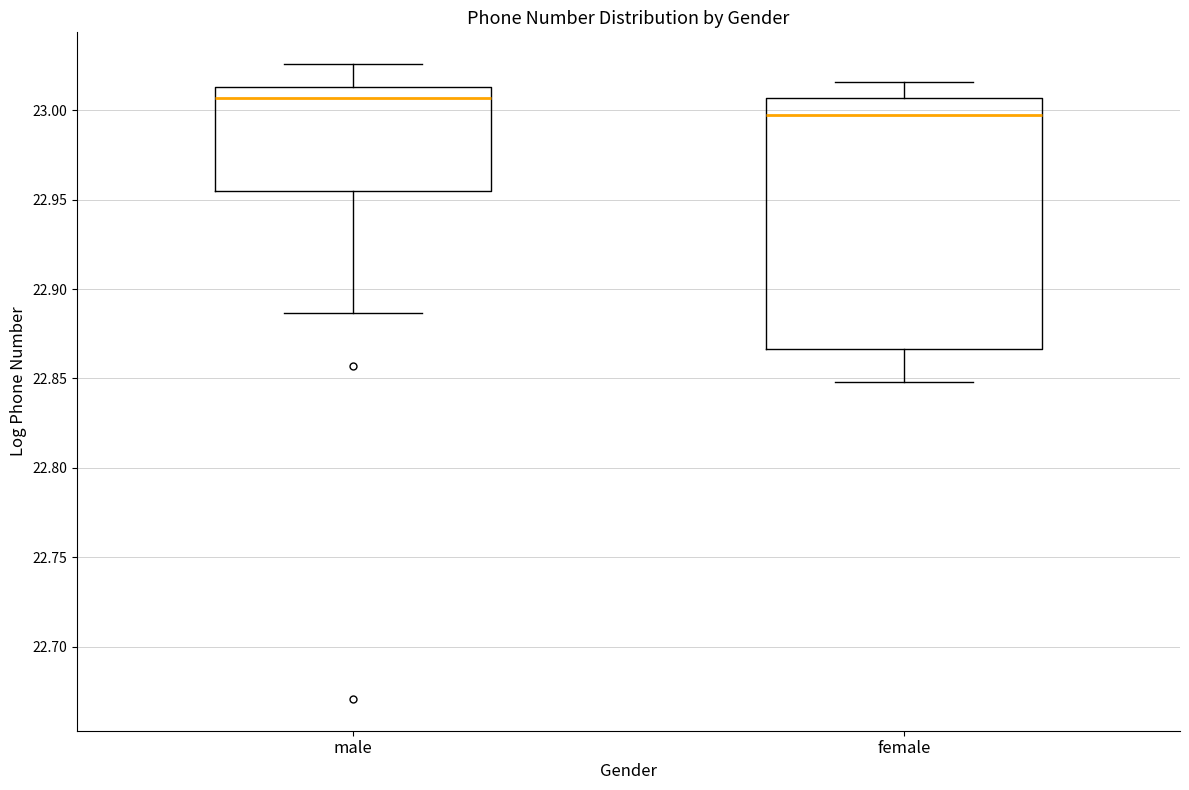

Which box has the highest median line?

male